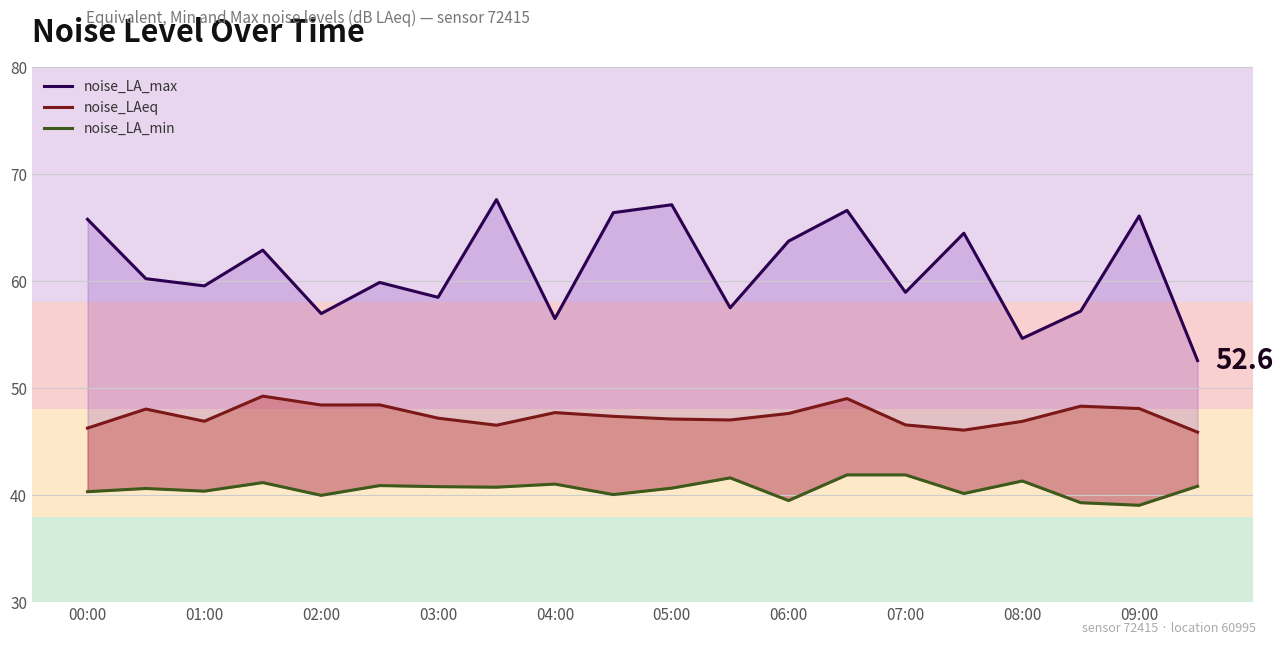

What is the spread (max minus min) of values at 09:00?

27.0